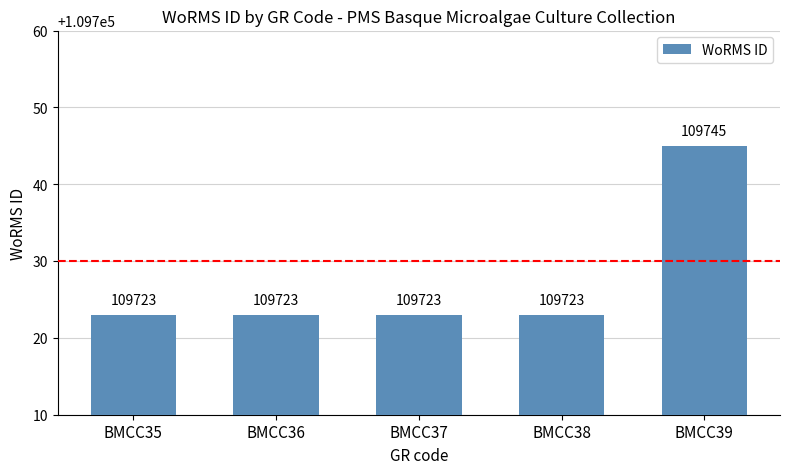

Count the number of categories in the chart.

5